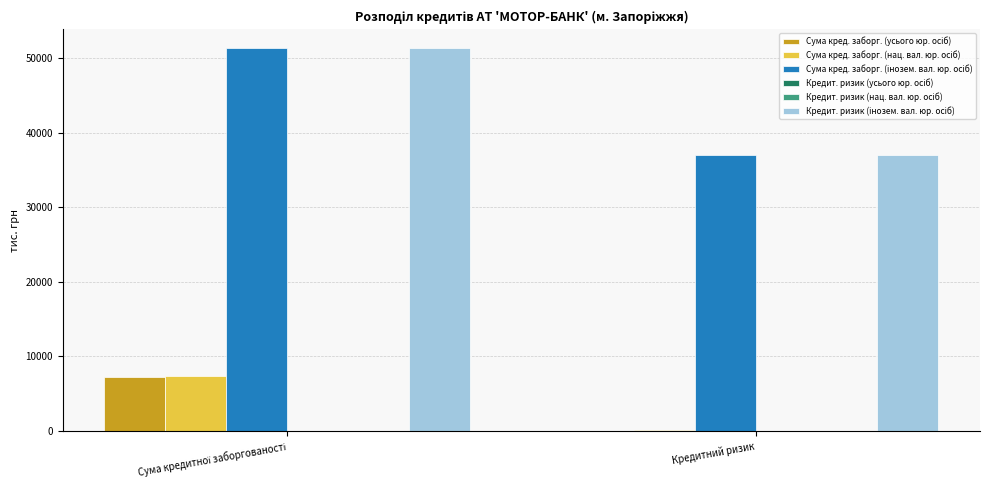

Count the number of data series in this chart.

6